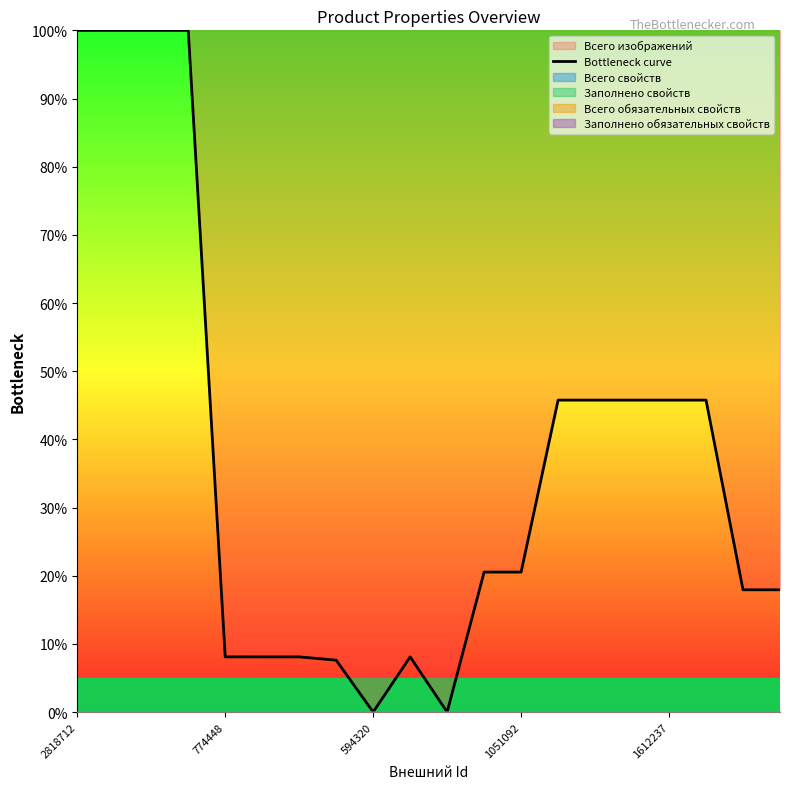

Count the number of categories in the chart.

20